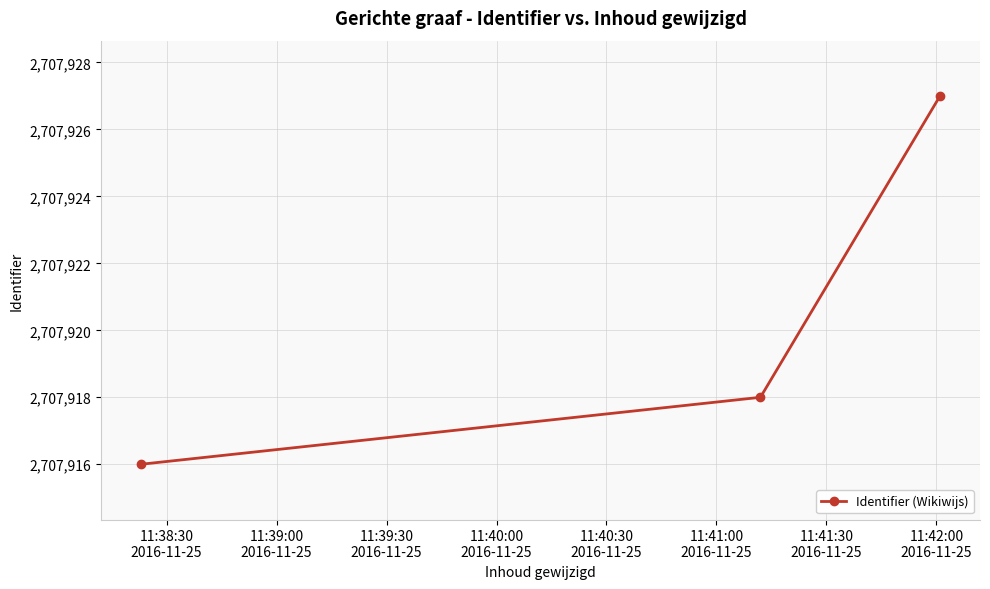

What is the value of the 2nd point from the left?

2707918